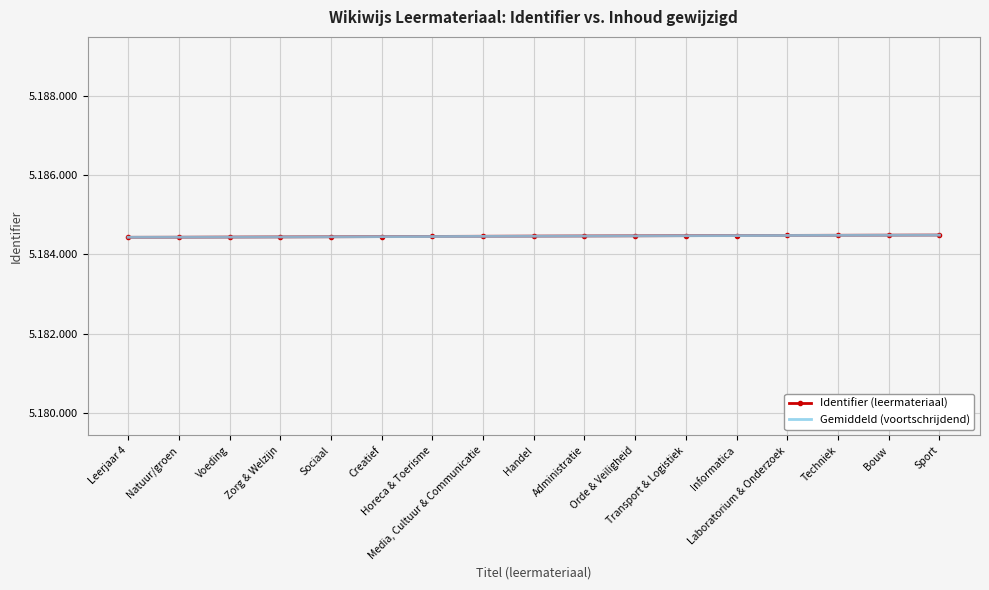

Between Laboratorium & Onderzoek and Techniek, which series saw the biggest shift?

Identifier (leermateriaal)